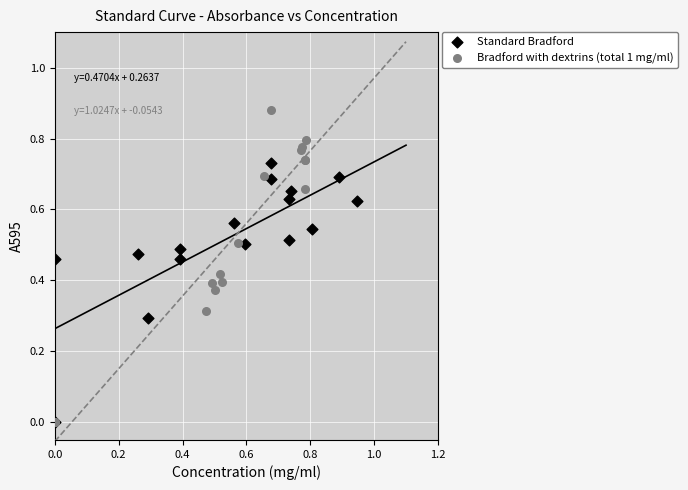

Which series has the widest spread of Y values?

Bradford with dextrins (total 1 mg/ml)